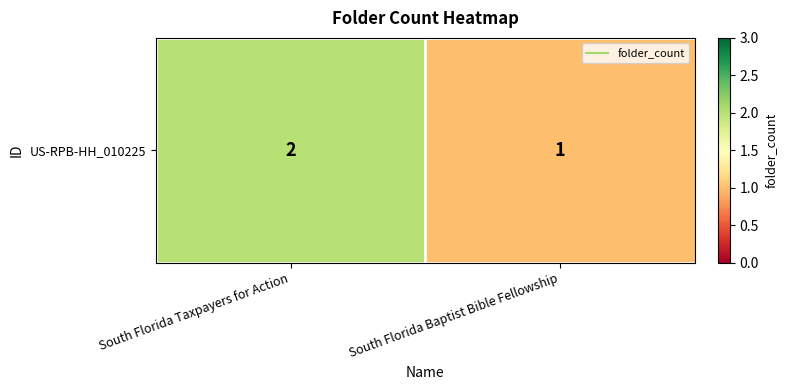

What value does the data have at South Florida Taxpayers for Action?

2